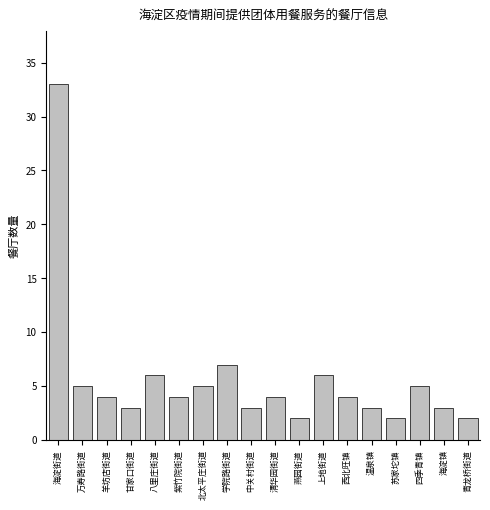

Reading right to left, what are all the values shown in this chart?

青龙桥街道=2	海淀镇=3	四季青镇=5	苏家坨镇=2	温泉镇=3	西北旺镇=4	上地街道=6	燕园街道=2	清华园街道=4	中关村街道=3	学院路街道=7	北太平庄街道=5	紫竹院街道=4	八里庄街道=6	甘家口街道=3	羊坊店街道=4	万寿路街道=5	海淀街道=33